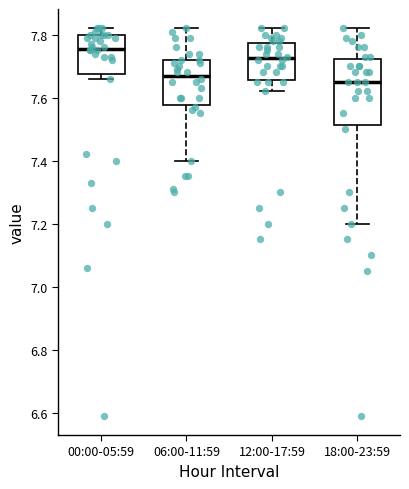

Reading left to right, transcribe this box plot: for each box, give where its median line is, the range the box spans, and where its two whiskers end, as read against the y-axis. The values are not printed on the chart, so give them approximately, as read against the axis.

00:00-05:59: median 7.76, box 7.68 to 7.80, whiskers 7.66 to 7.82
06:00-11:59: median 7.68, box 7.58 to 7.72, whiskers 7.40 to 7.82
12:00-17:59: median 7.72, box 7.66 to 7.78, whiskers 7.62 to 7.82
18:00-23:59: median 7.66, box 7.52 to 7.72, whiskers 7.20 to 7.82